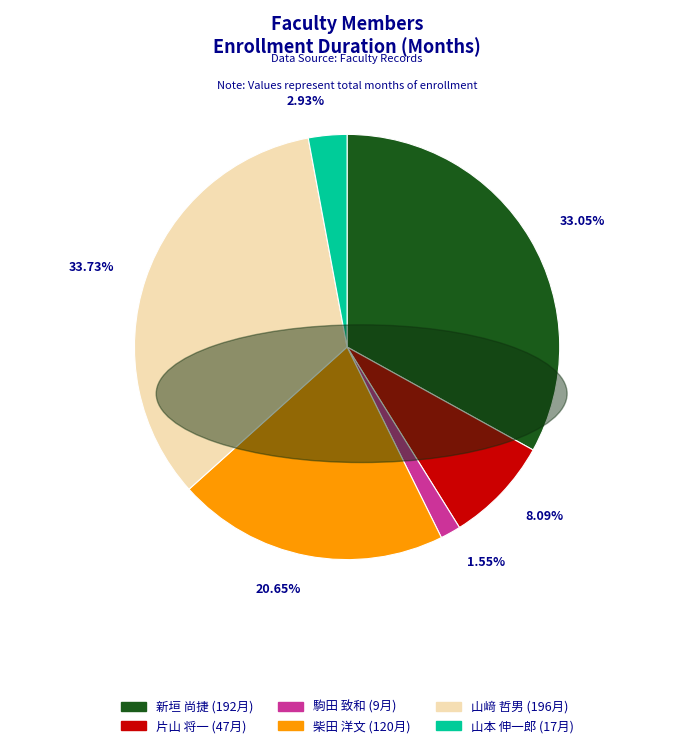

To the nearest percent, what percentage of the pie is 山本 伸一郎?

3%